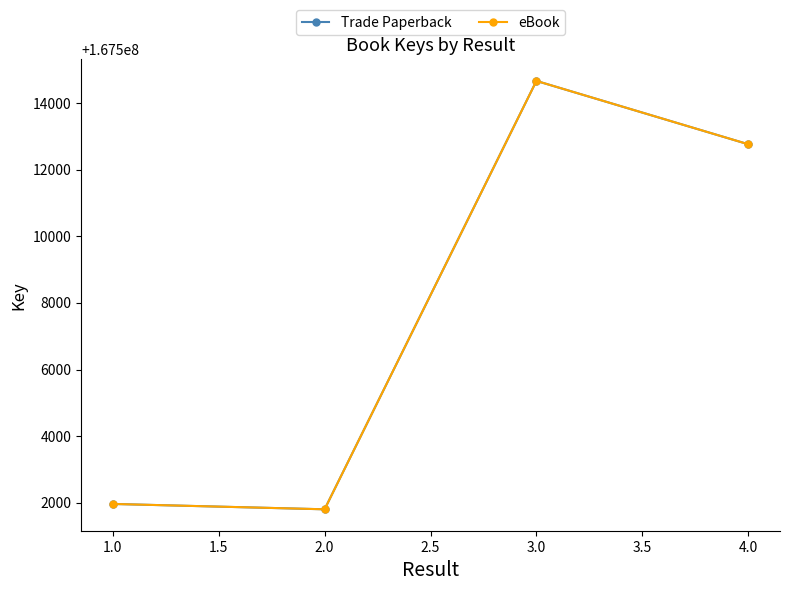

Which series has the largest total across all categories?

Trade Paperback